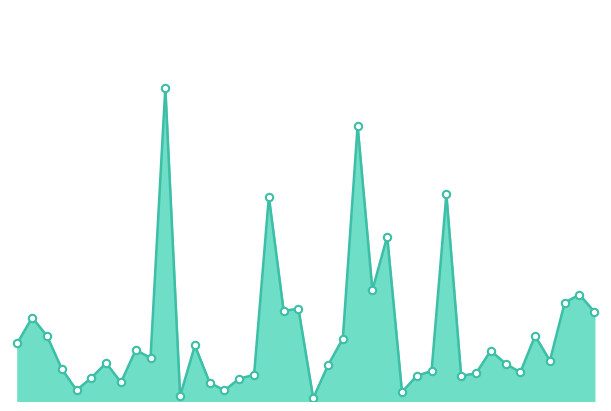

Is this an area chart (filled region under the line)?

Yes